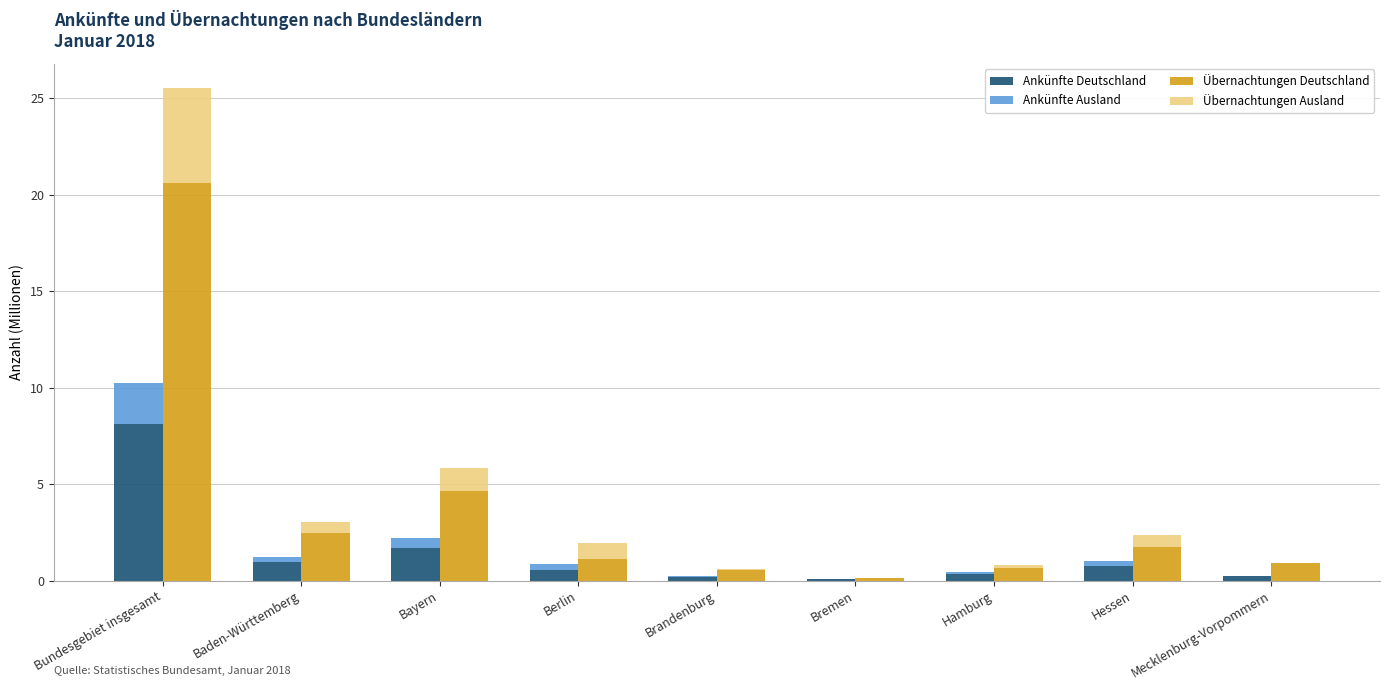

Where is Übernachtungen Deutschland nearest to the value 10?

Bayern